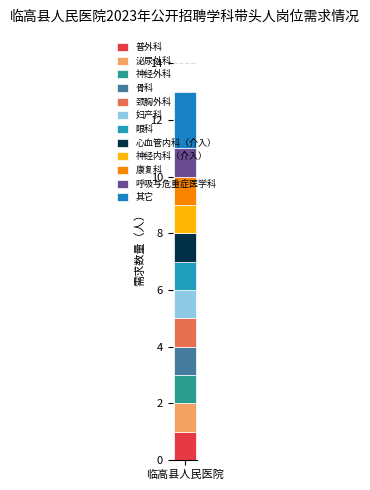

Does the chart contain any negative values?

No